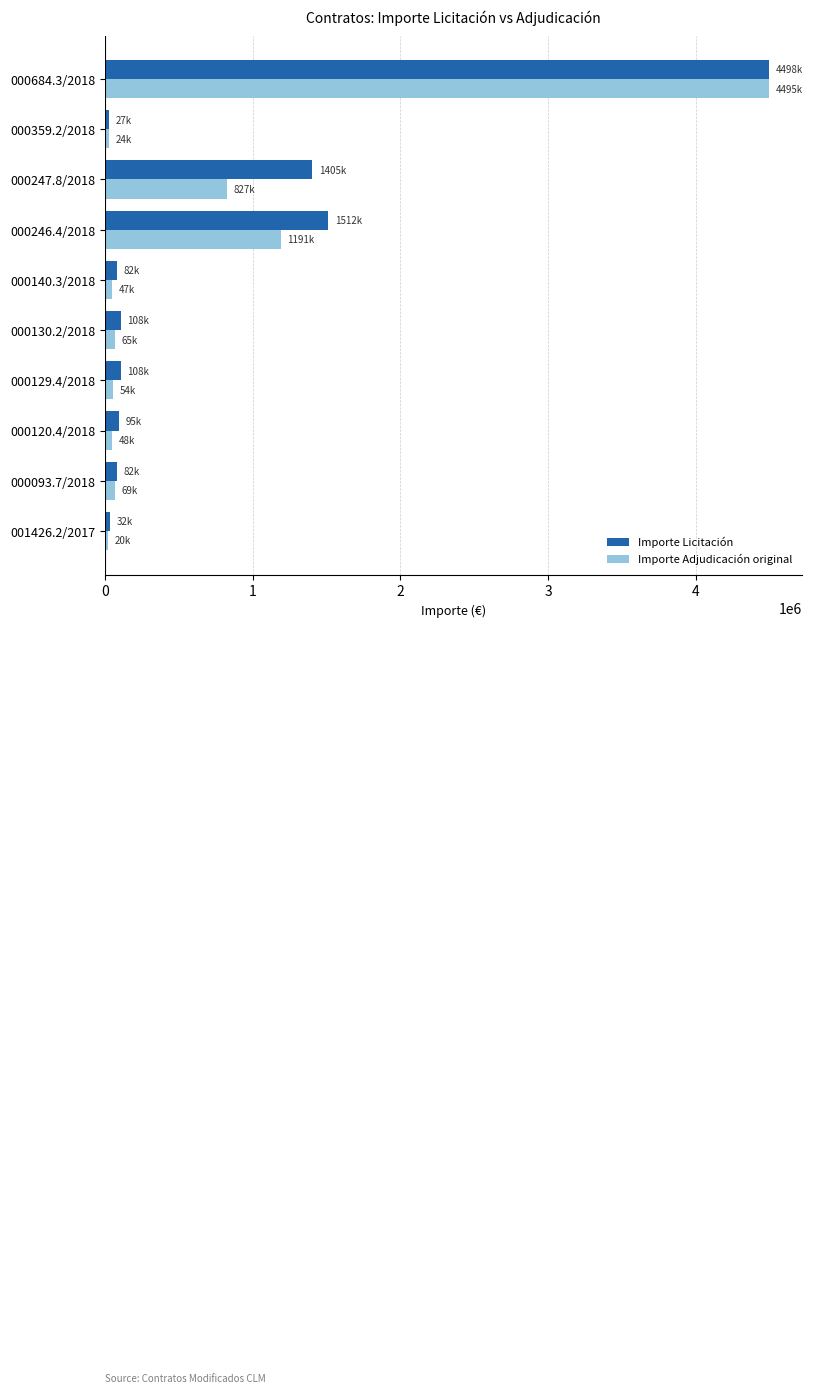

Rank the series at 000246.4/2018 from highest to lowest value.

Importe Licitación, Importe Adjudicación original